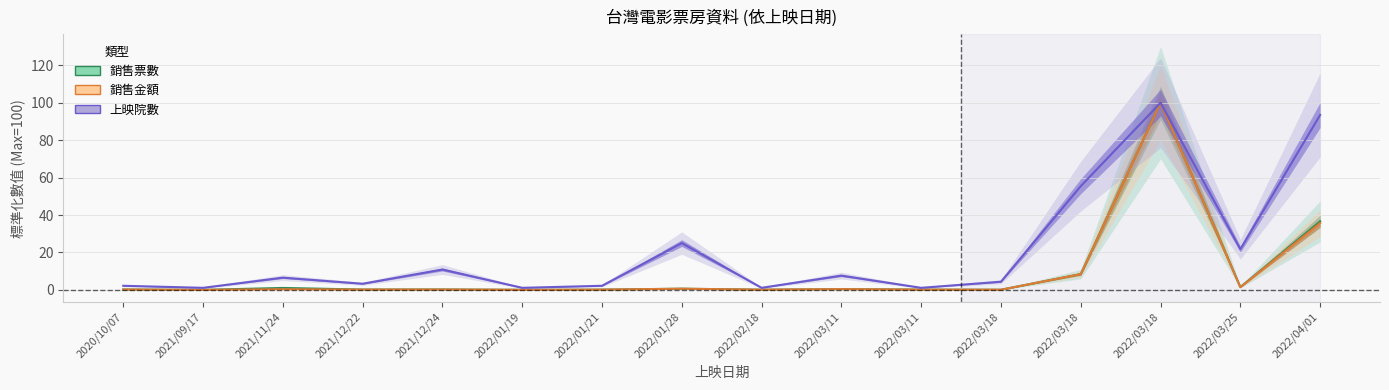

Which has a higher value, 2021/12/22 or 2022/03/11?

2022/03/11